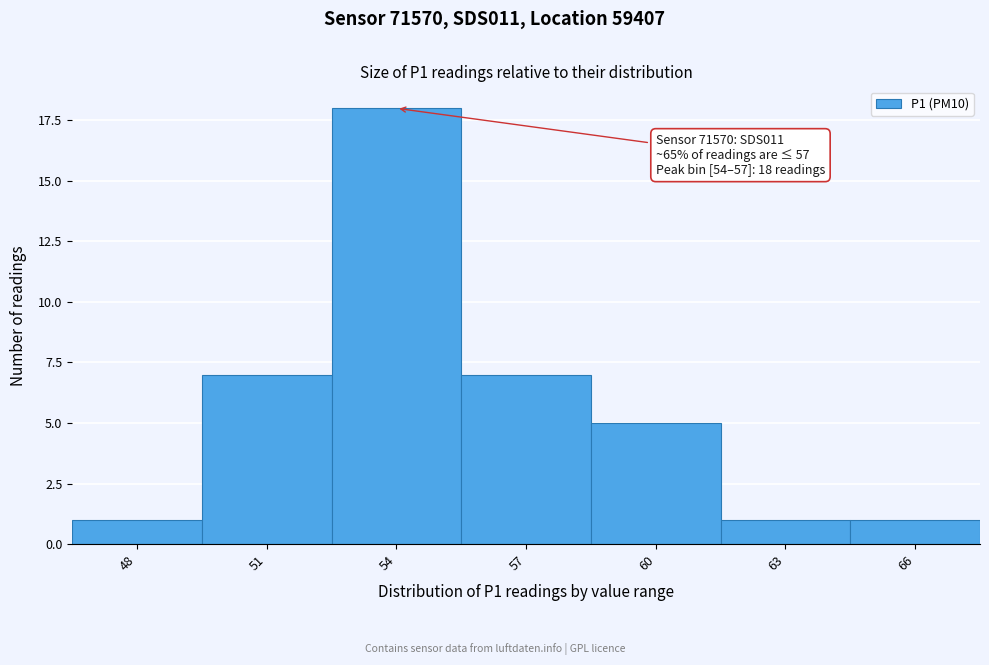

Reading left to right, extract all data points from this chart.

1	7	18	7	5	1	1